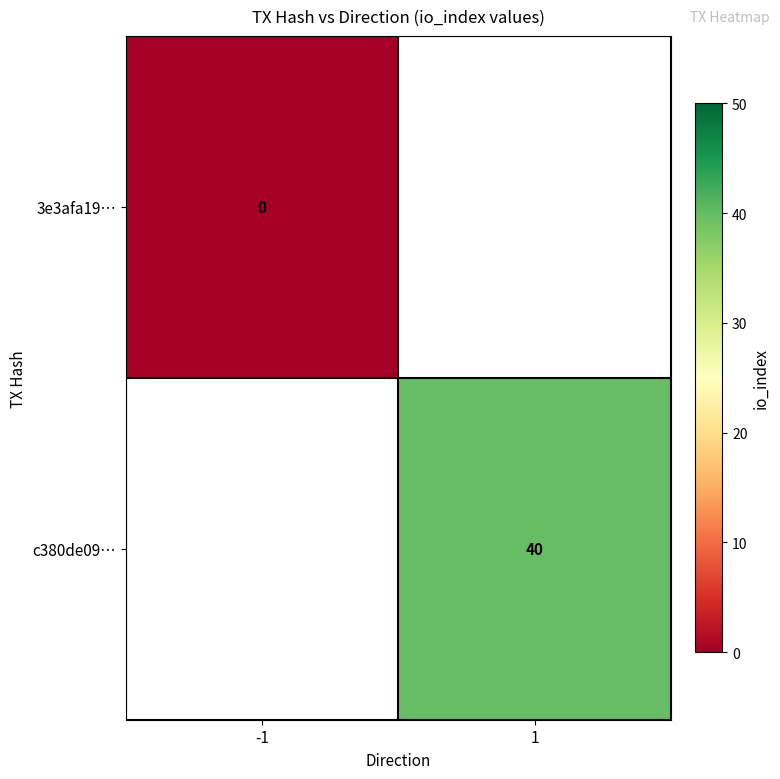

At which category does the chart reach its minimum across all series?

-1